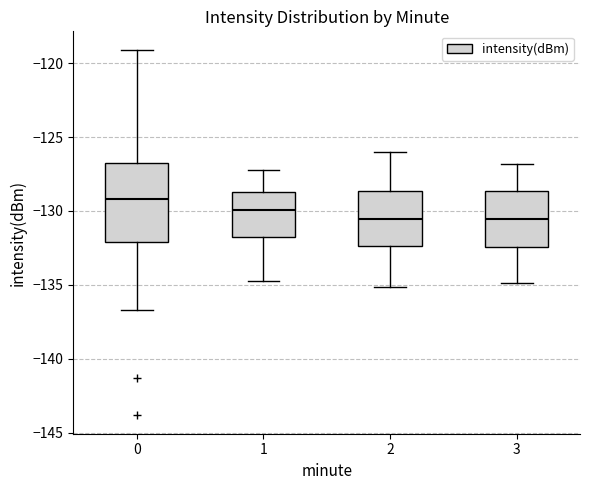

Reading left to right, transcribe this box plot: for each box, give where its median line is, the range the box spans, and where its two whiskers end, as read against the y-axis. The values are not printed on the chart, so give them approximately, as read against the axis.

0: median -129.0, box -132.0 to -127.0, whiskers -136.5 to -119.0
1: median -130.0, box -132.0 to -128.5, whiskers -135.0 to -127.0
2: median -130.5, box -132.5 to -128.5, whiskers -135.0 to -126.0
3: median -130.5, box -132.5 to -128.5, whiskers -135.0 to -127.0